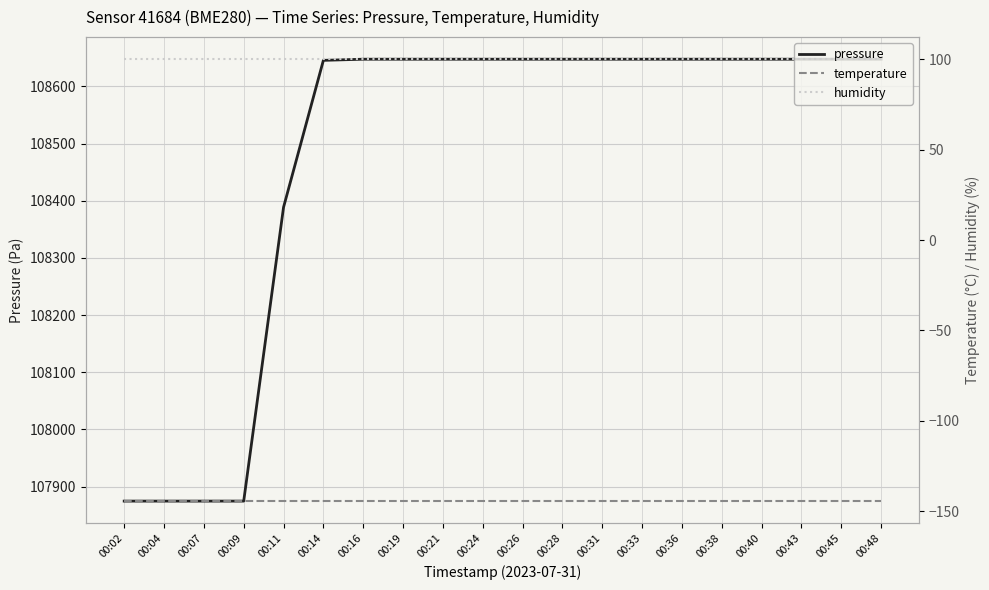

True or false: pressure and temperature cross at least once.

False